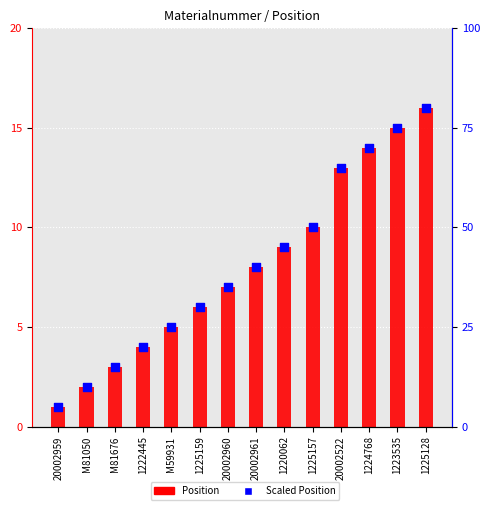

At which category is the sum across all series the highest?

1225128